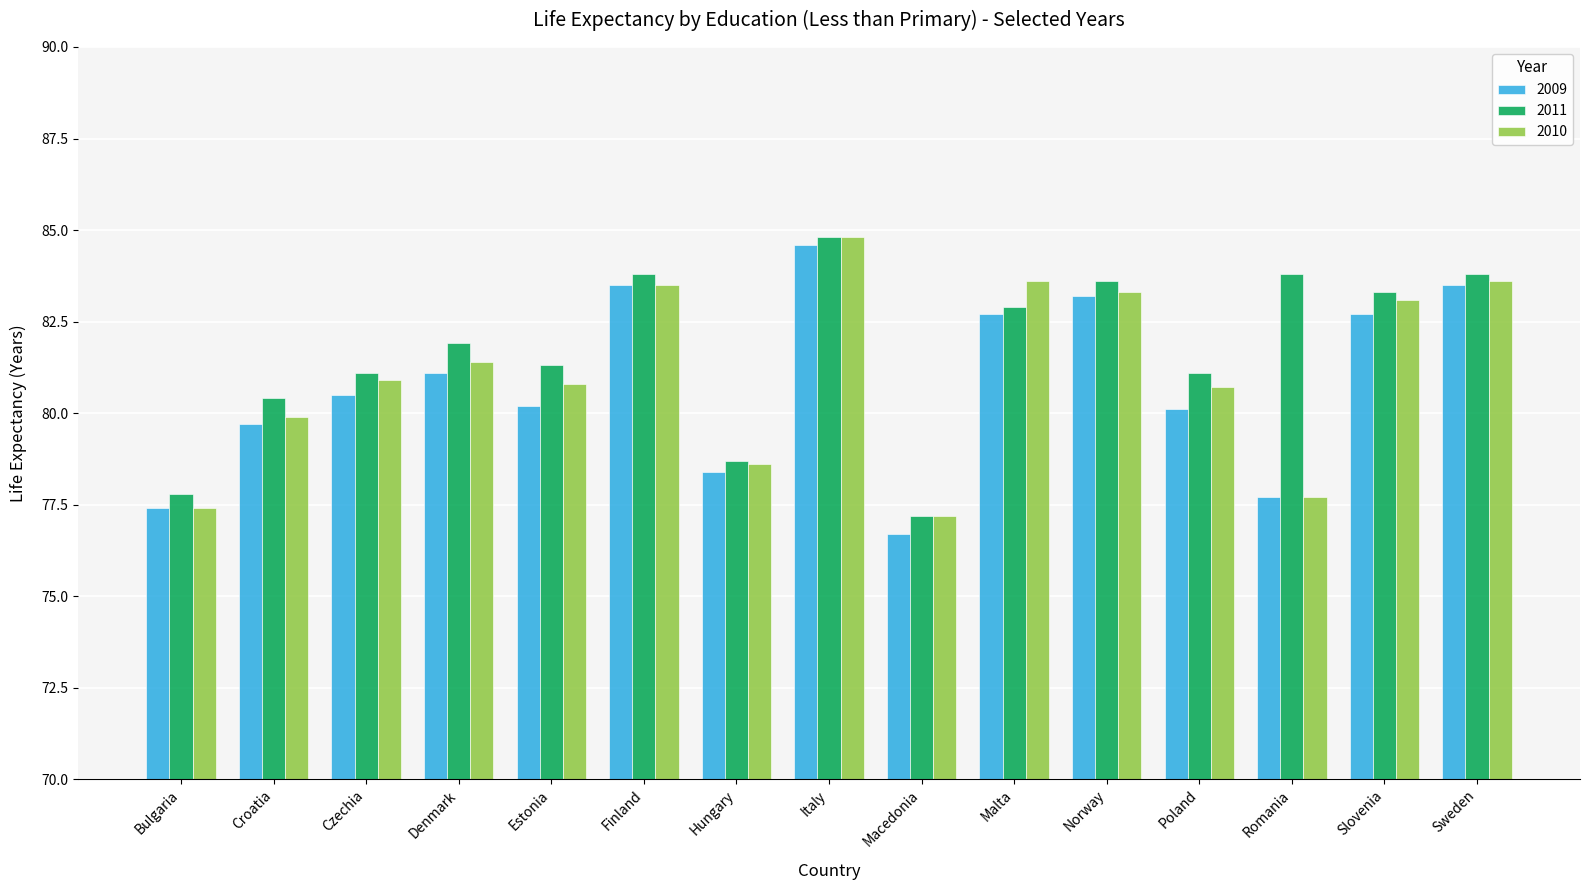

What is the difference between the highest and lowest values at Denmark?

0.8